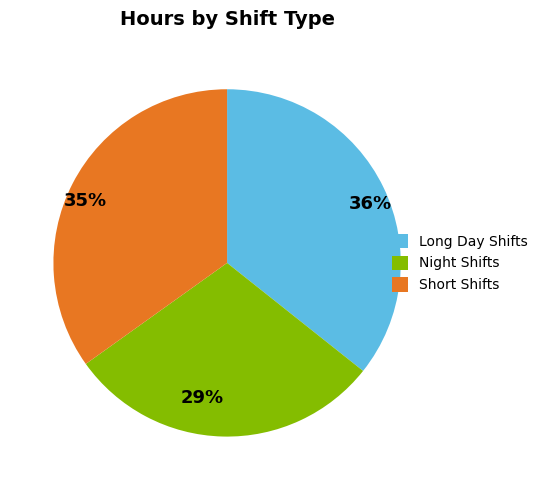

Does 29% account for over 50% of the chart?

No